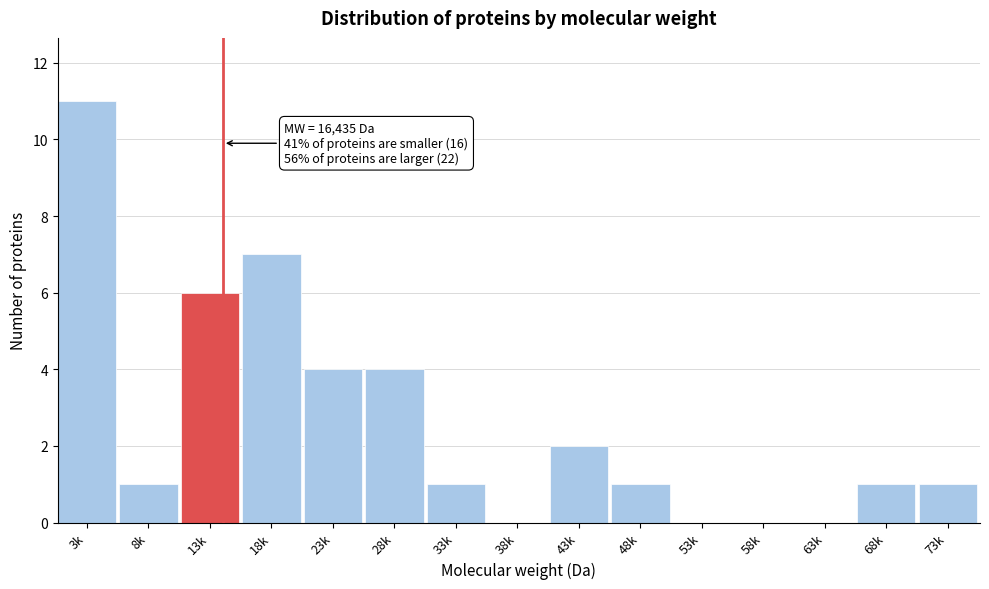

Reading left to right, list all the values displayed in this chart.

3k=11	8k=1	13k=6	18k=7	23k=4	28k=4	33k=1	38k=0	43k=2	48k=1	53k=0	58k=0	63k=0	68k=1	73k=1